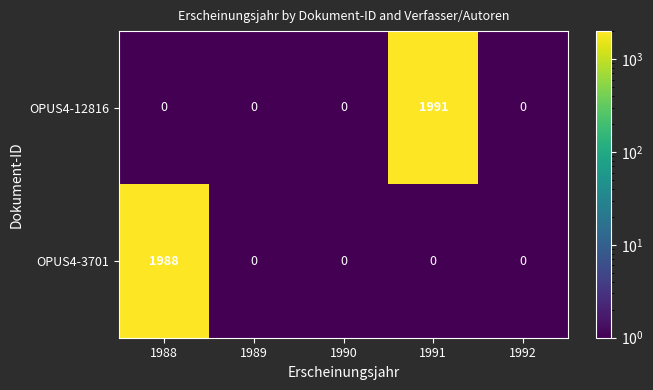

At which category does the chart reach its peak across all series?

1991